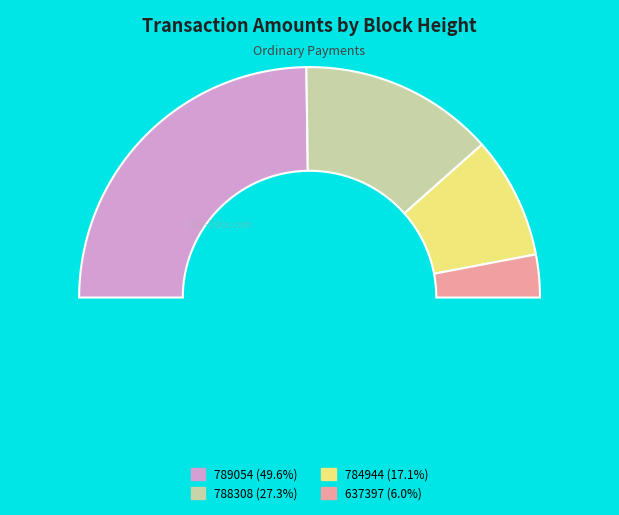

To the nearest percent, what portion does 637397 represent?

6%